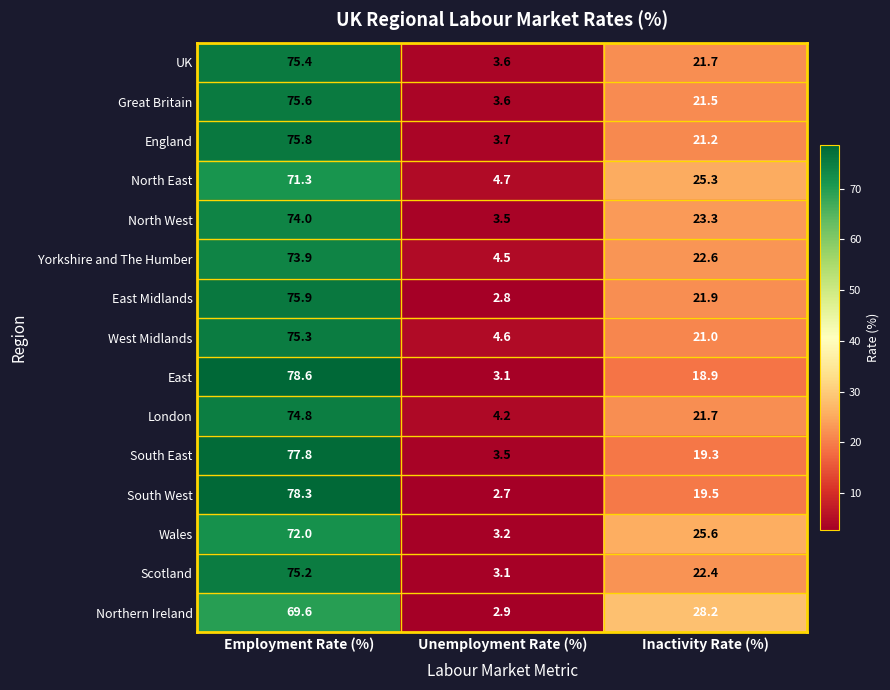

At which label is South West closest to 40?

Inactivity Rate (%)